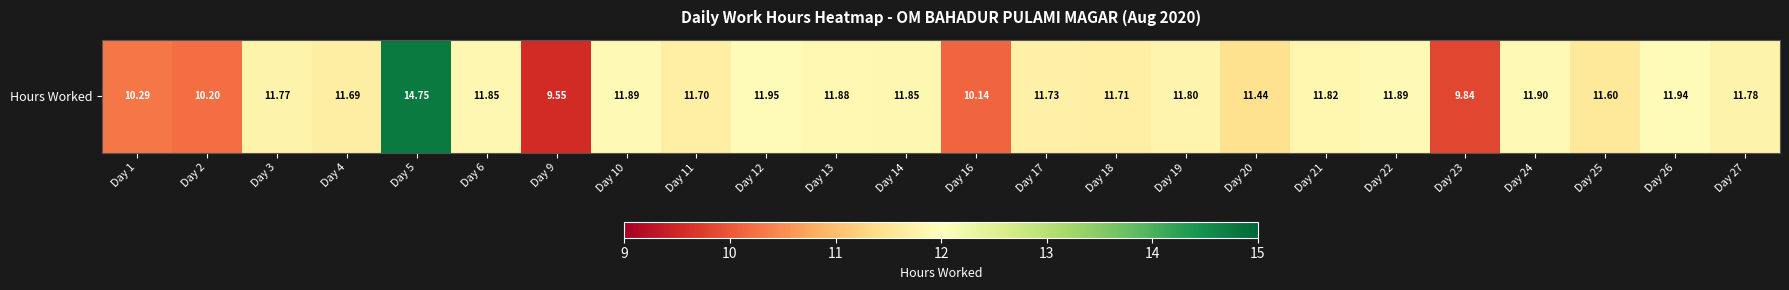

What is the smallest value displayed?

9.6